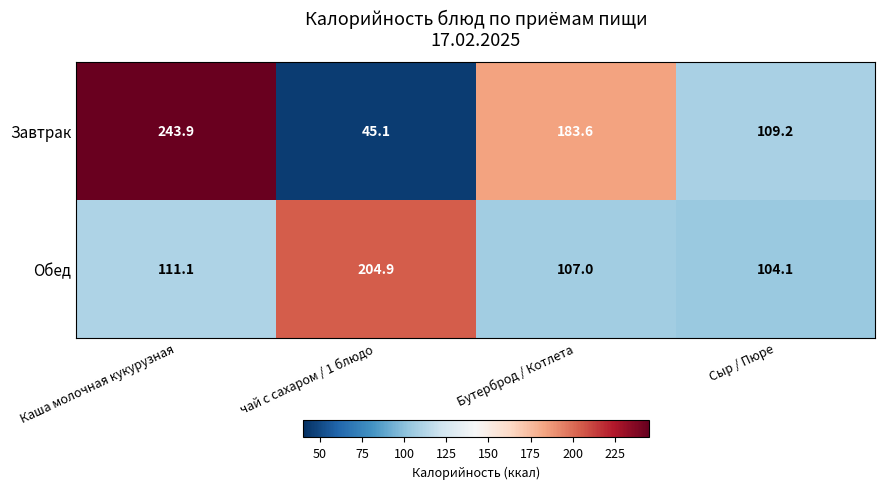

Rank the series by their average value, from lowest to highest.

Обед, Завтрак